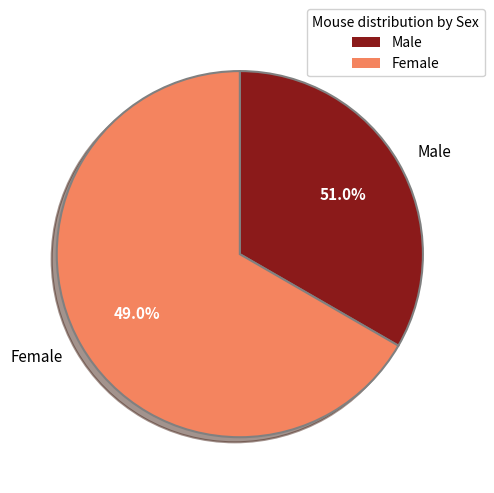

To the nearest percent, what is the combined percentage of Жіноча and Чоловіча?

100%